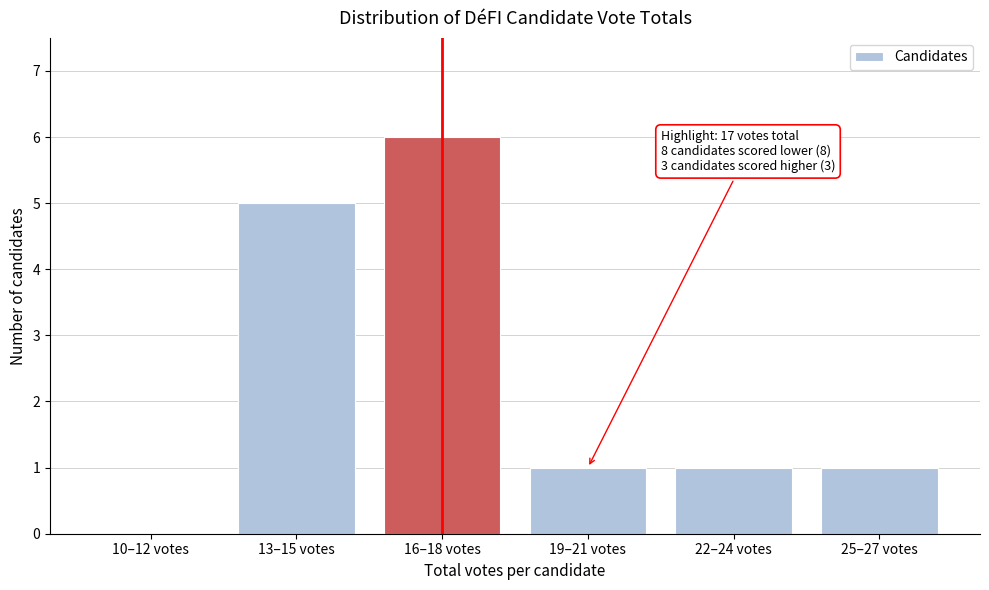

Reading left to right, transcribe all the data shown in this chart.

10–12 votes=0	13–15 votes=5	16–18 votes=6	19–21 votes=1	22–24 votes=1	25–27 votes=1